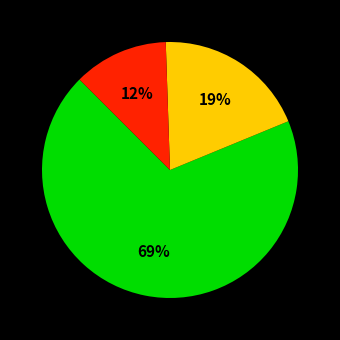

Is there a majority slice in this chart?

Yes